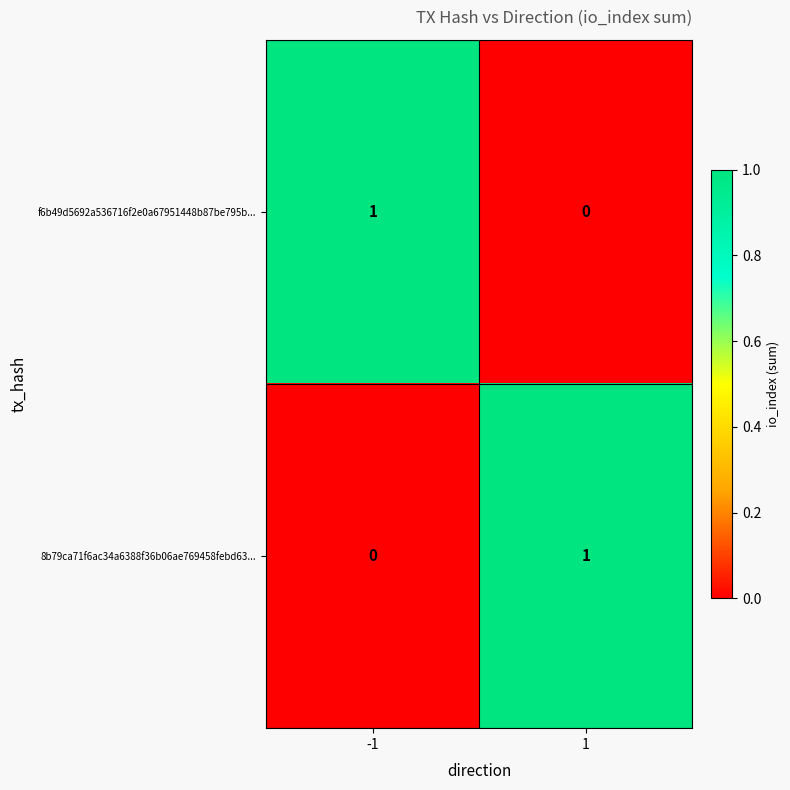

Is the value of f6b49d5692a536716f2e0a67951448b87be795b... at -1 greater than the value of 8b79ca71f6ac34a6388f36b06ae769458febd63... at -1?

Yes